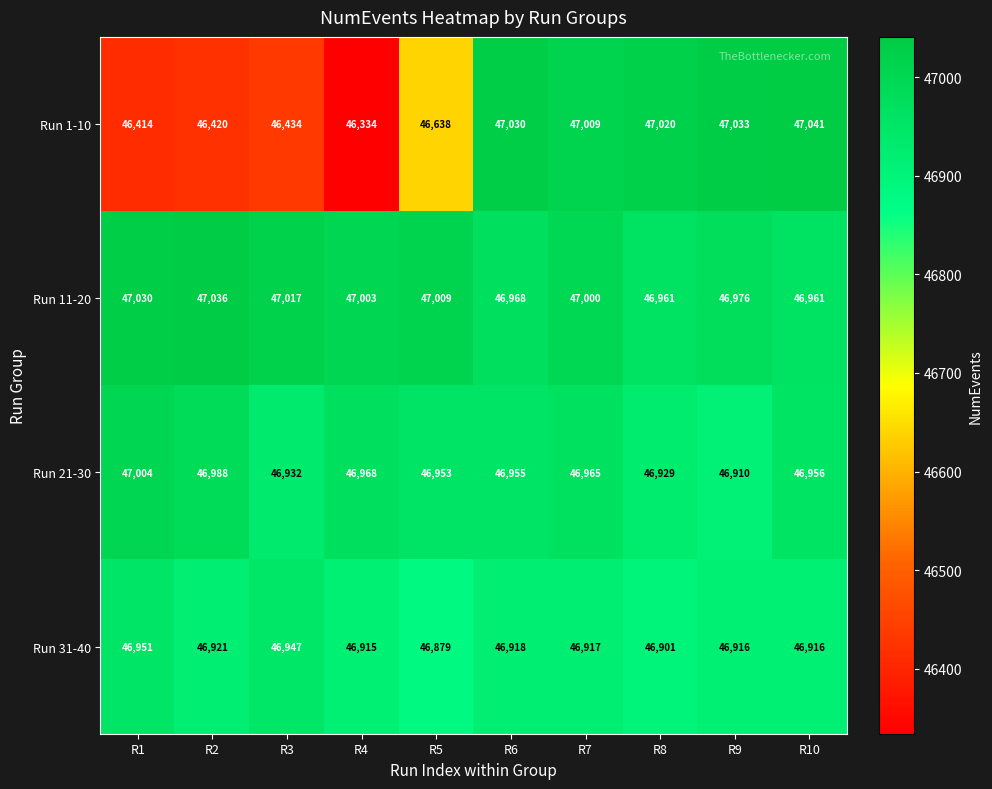

Between R3 and R7, which series saw the biggest shift?

Run 1-10